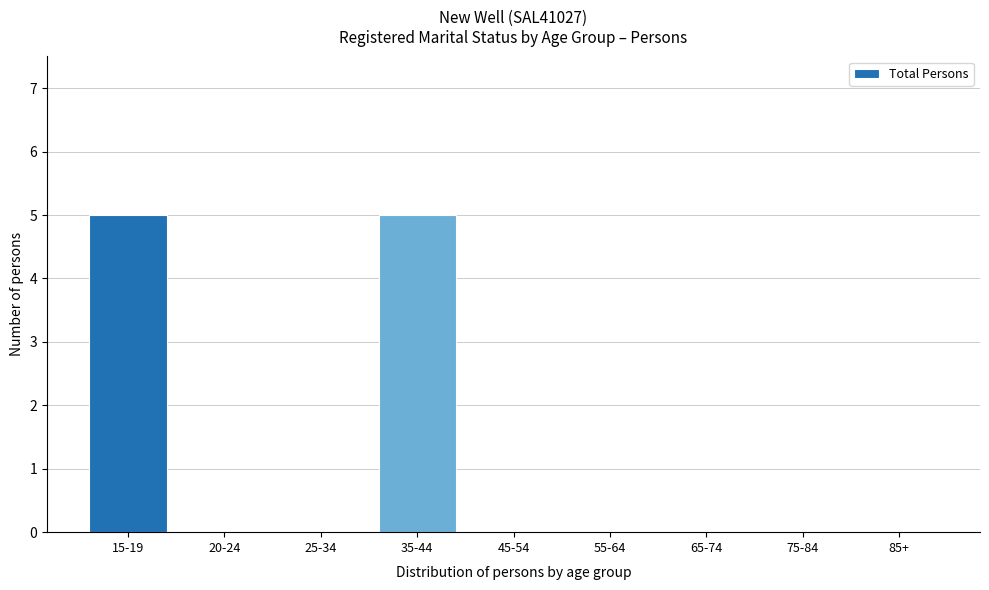

Reading left to right, list all the values displayed in this chart.

15-19=5	20-24=0	25-34=0	35-44=5	45-54=0	55-64=0	65-74=0	75-84=0	85+=0